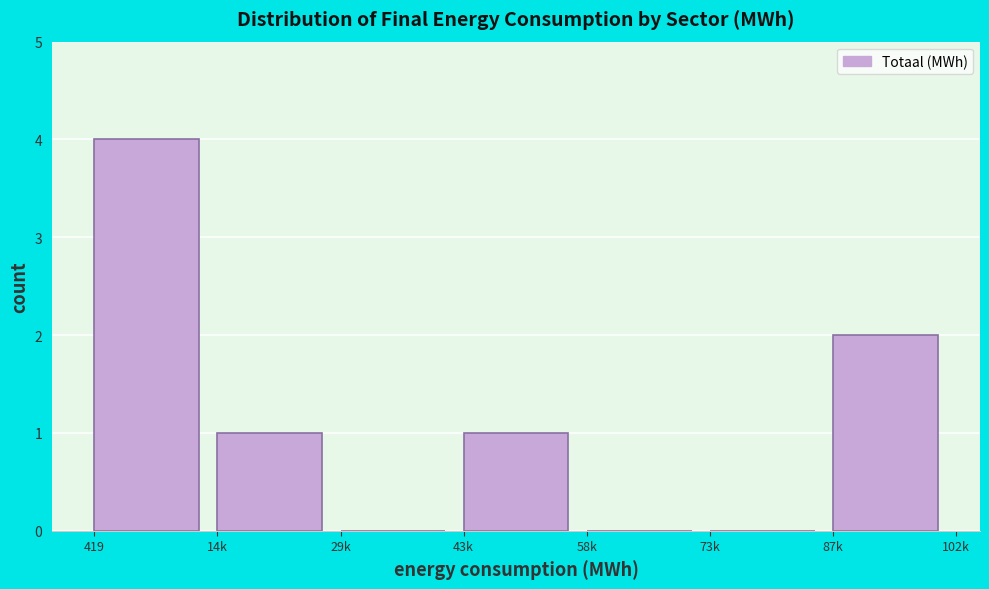

Reading left to right, extract all data points from this chart.

419=4	14k=1	29k=0	43k=1	58k=0	73k=0	87k=2